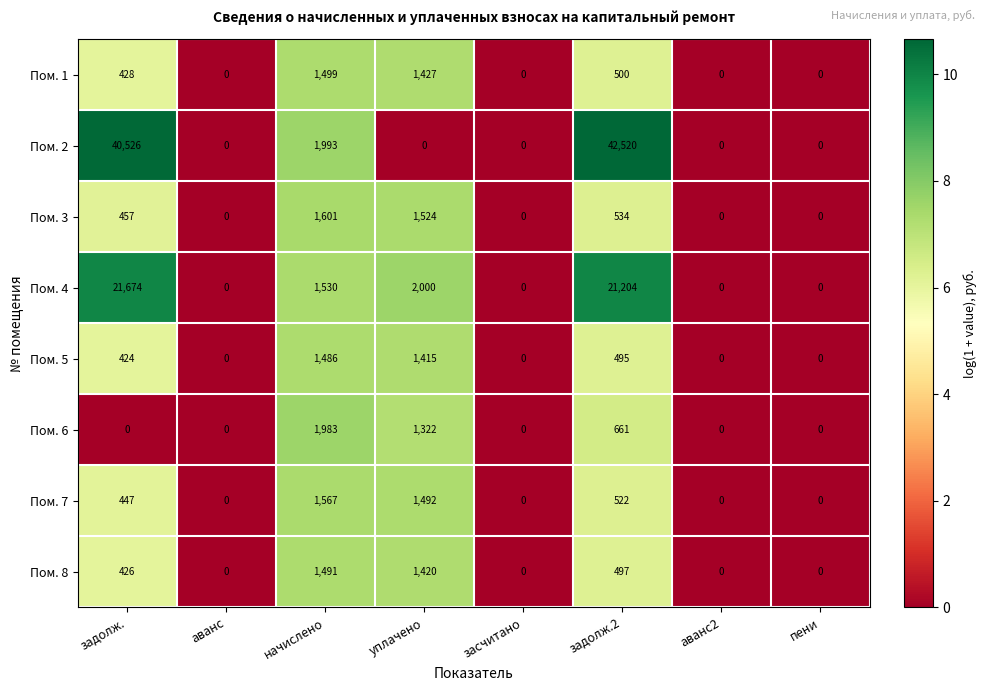

What is the average value of the Пом. 1 series?

482